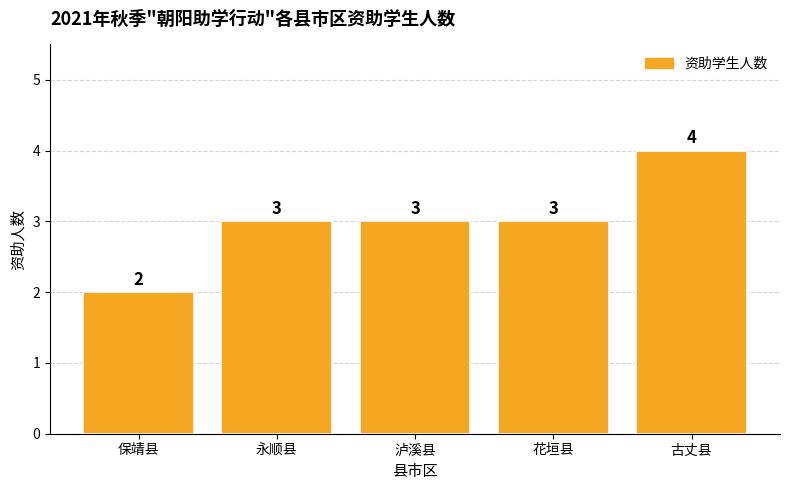

What is the greatest value displayed?

4